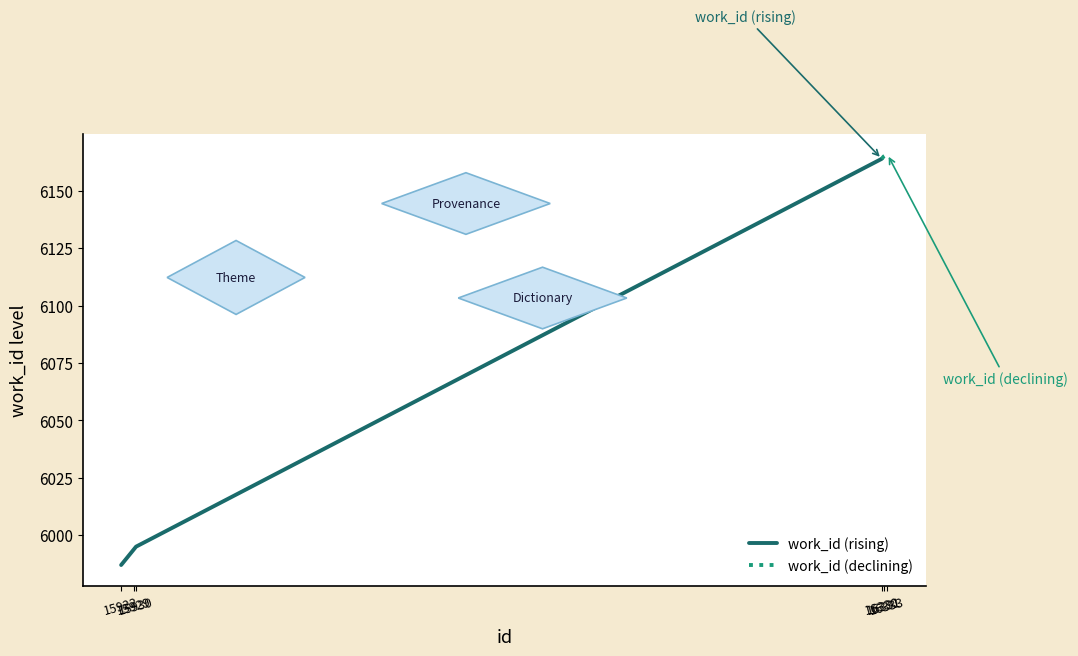

True or false: there are more than 1 points higher than both neighbors.

False